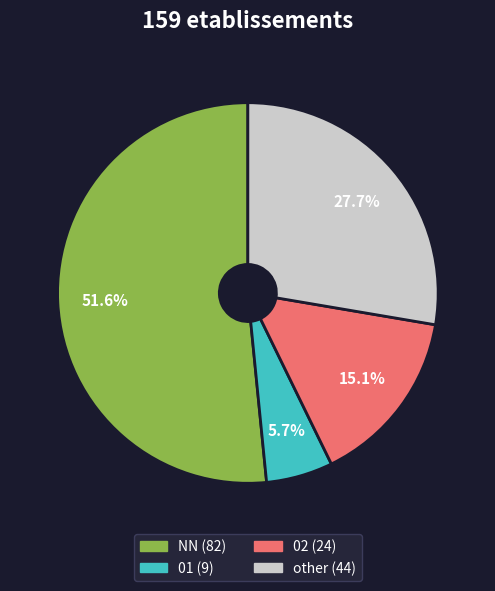

Is there any slice that represents more than half of the pie?

Yes